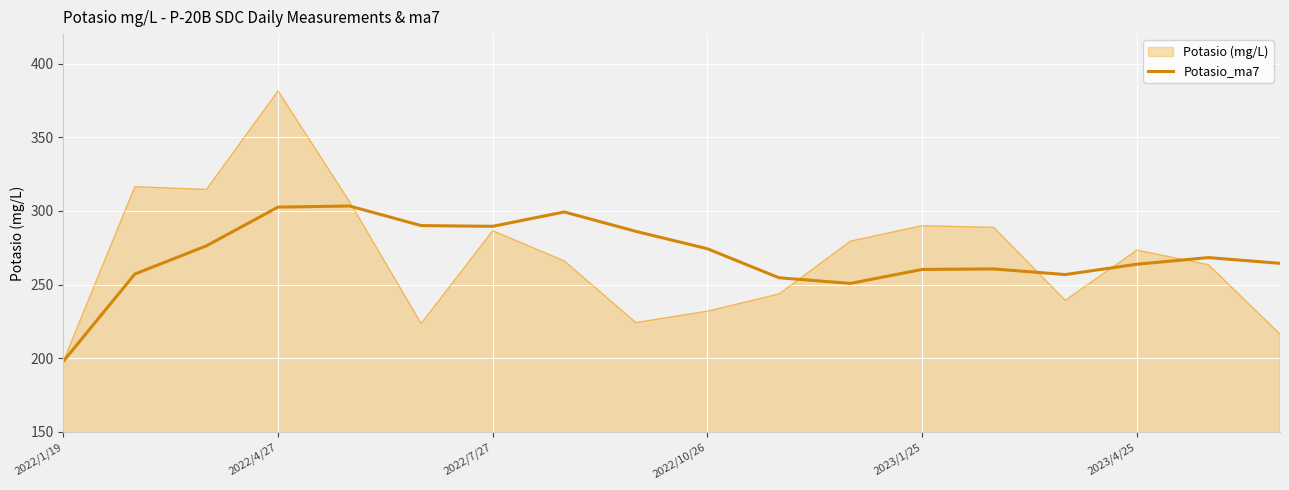

Rank the series by their maximum value, from highest to lowest.

Potasio (mg/L), Potasio_ma7